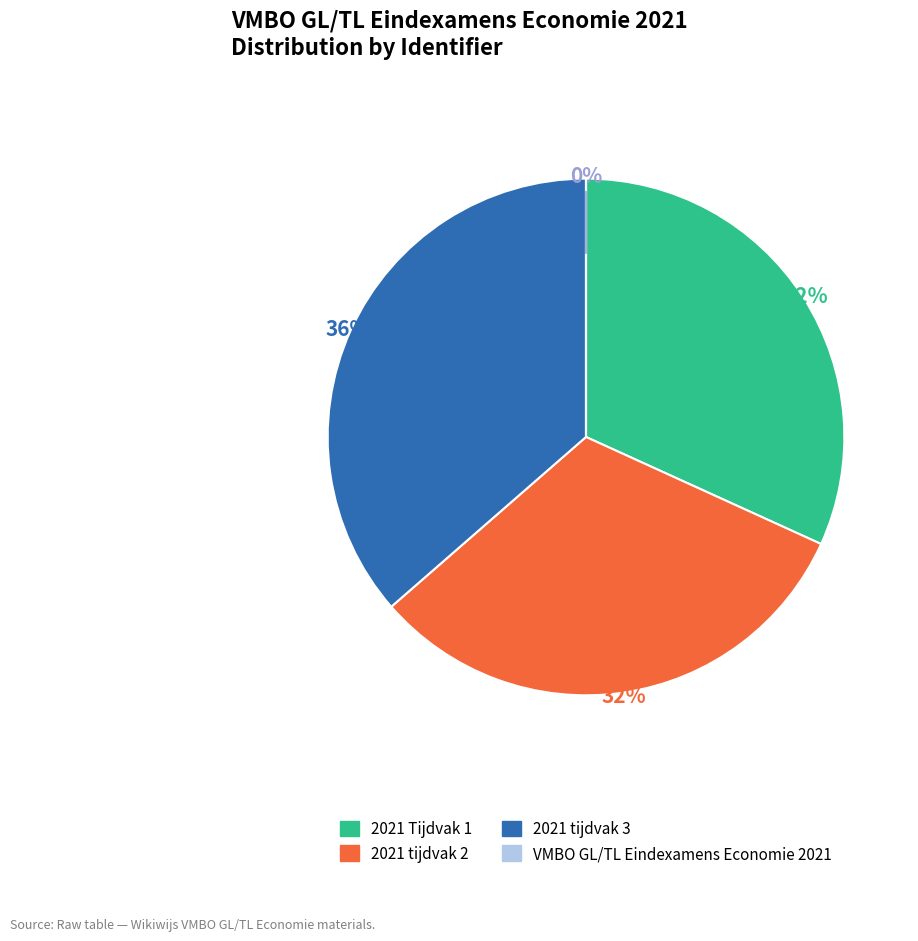

Does any single category account for the majority?

No